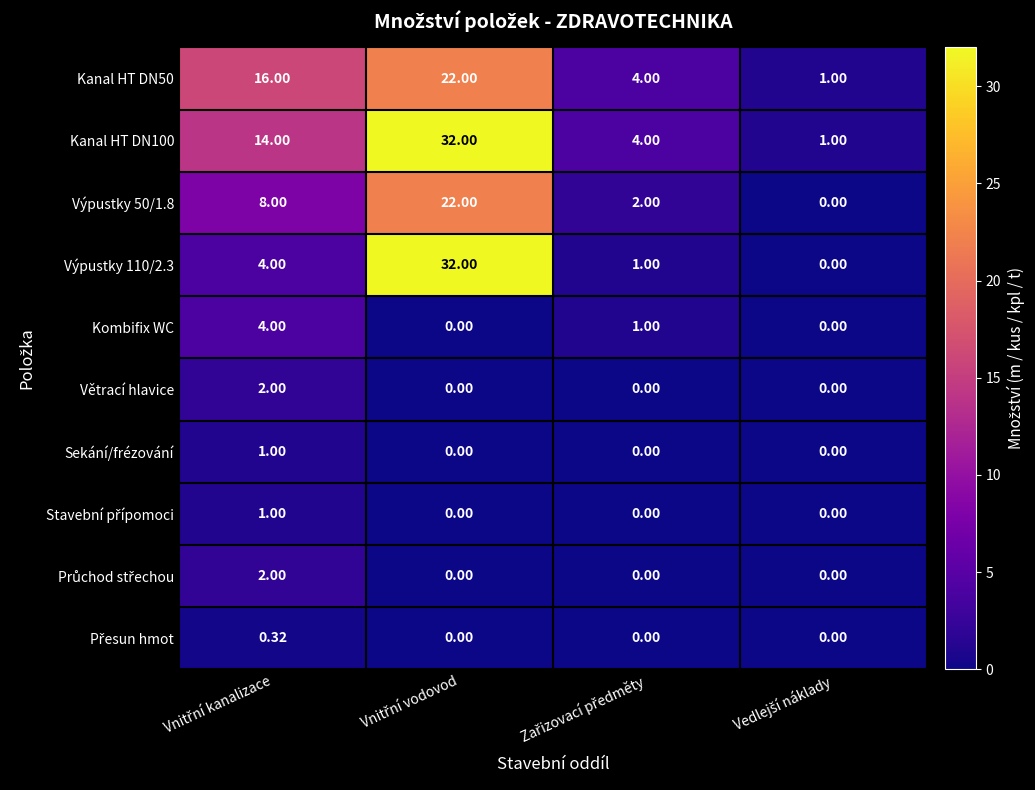

Count the number of categories in the chart.

4